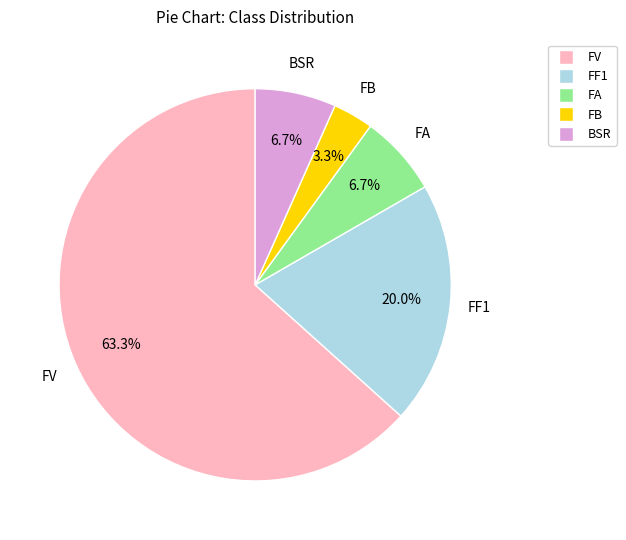

Which has a higher value, FF1 or BSR?

FF1